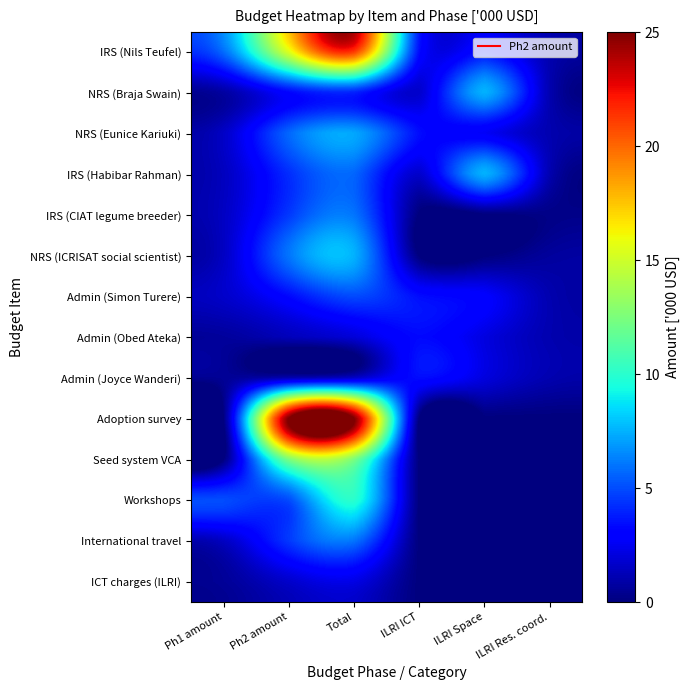

Which series has the largest range (max minus min)?

Adoption survey